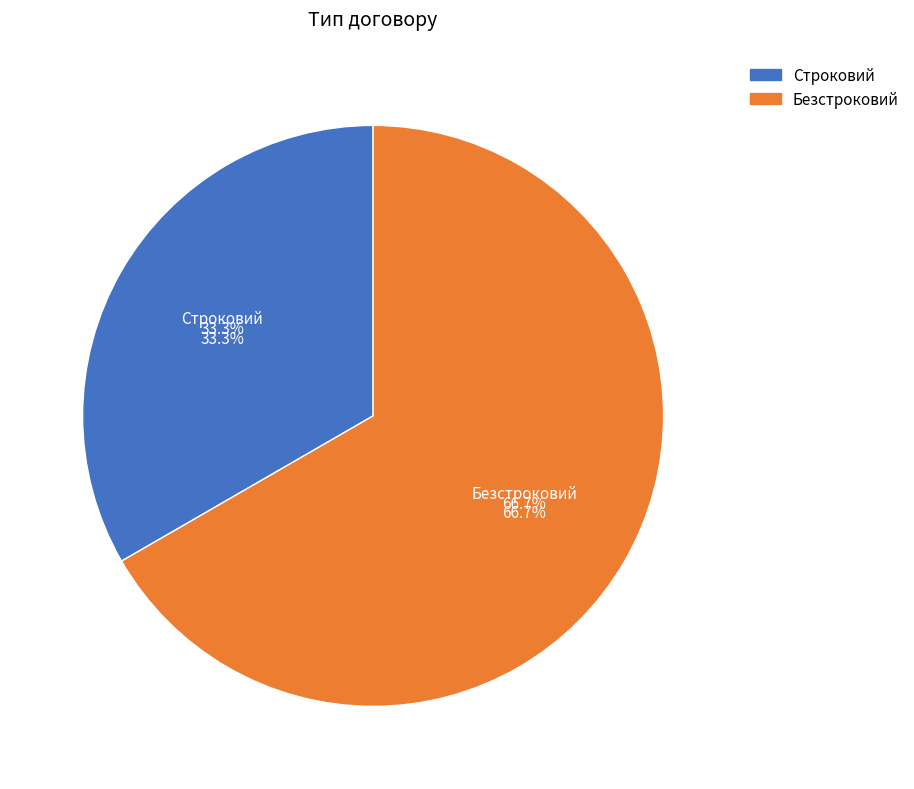

Which slice is the largest?

Безстроковий